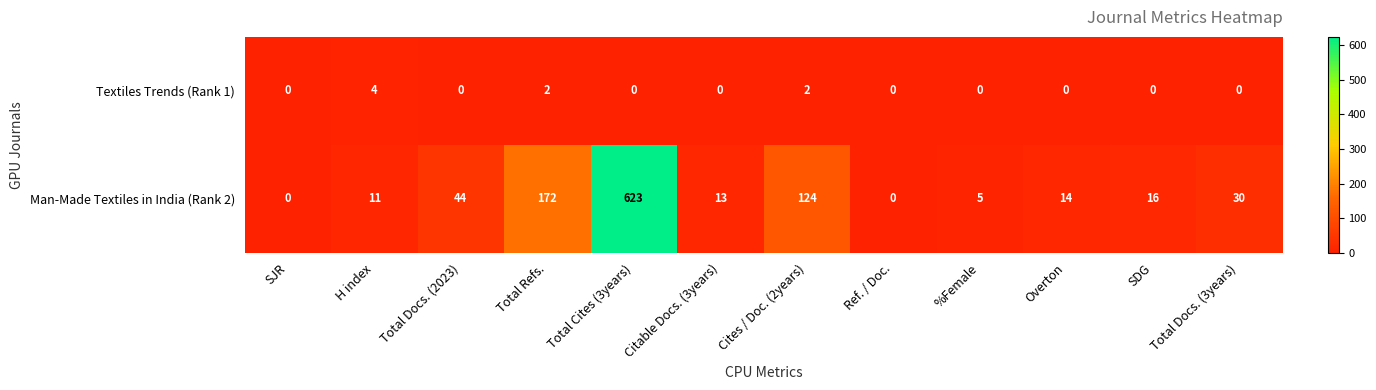

What is the difference between the highest and lowest values at H index?

7